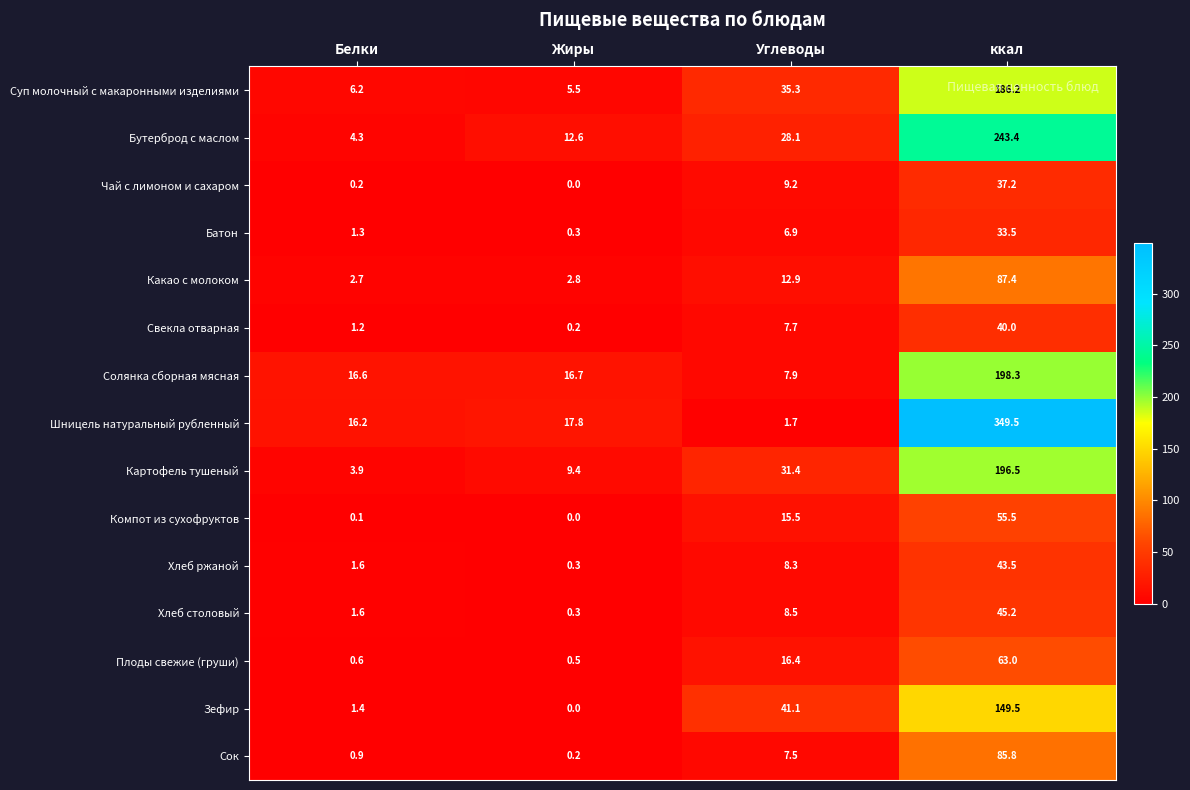

True or false: Какао с молоком has a value of 2.7 at Белки.

True